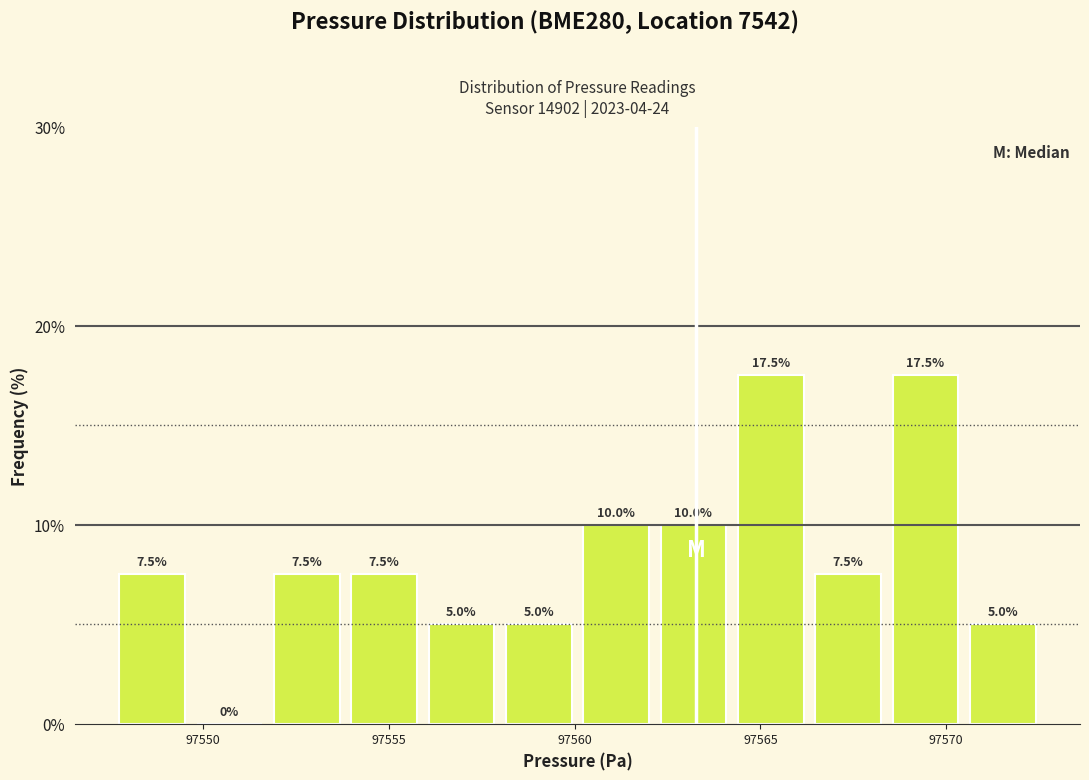

Reading left to right, list every bar in this chart as the range it spans on the x-axis followed by its height. The bar edges are not printed on the chart, so give them approximately, as read against the axis.

97547.5 to 97549.5: 7.5
97549.5 to 97552.0: 0.0
97552.0 to 97554.0: 7.5
97554.0 to 97556.0: 7.5
97556.0 to 97558.0: 5.0
97558.0 to 97560.0: 5.0
97560.0 to 97562.0: 10.0
97562.0 to 97564.0: 10.0
97564.0 to 97566.5: 17.5
97566.5 to 97568.5: 7.5
97568.5 to 97570.5: 17.5
97570.5 to 97572.5: 5.0